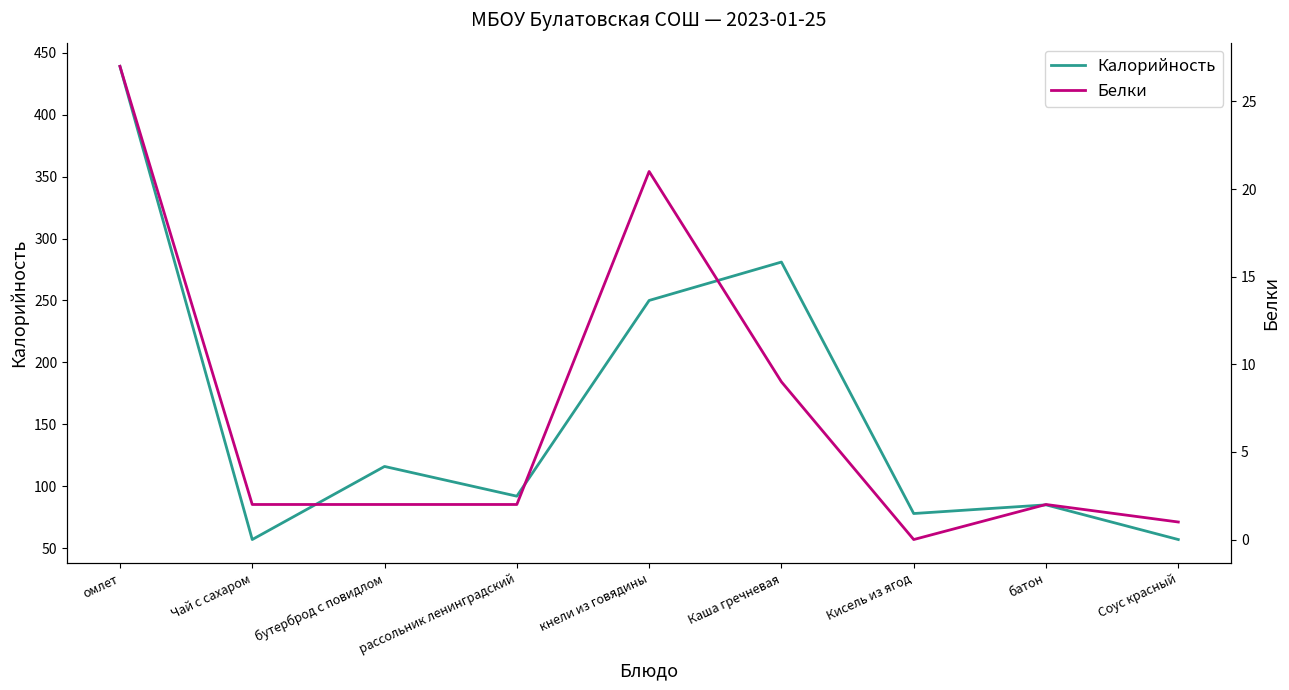

The value of Белки at батон is 4. True or false?

False